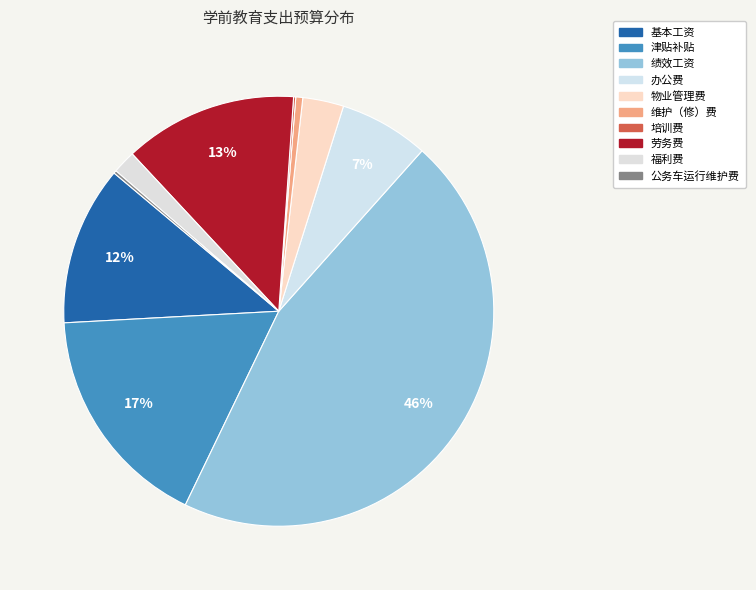

True or false: 维护（修）费 accounts for 6% of the total.

False